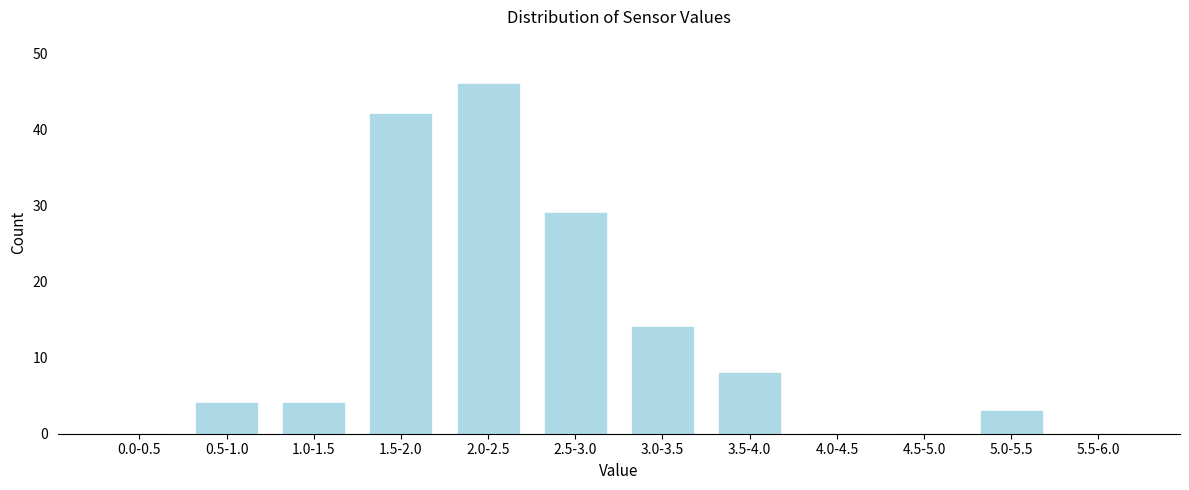

Reading left to right, what are all the values shown in this chart?

0.0-0.5=0	0.5-1.0=4	1.0-1.5=4	1.5-2.0=42	2.0-2.5=46	2.5-3.0=29	3.0-3.5=14	3.5-4.0=8	4.0-4.5=0	4.5-5.0=0	5.0-5.5=3	5.5-6.0=0